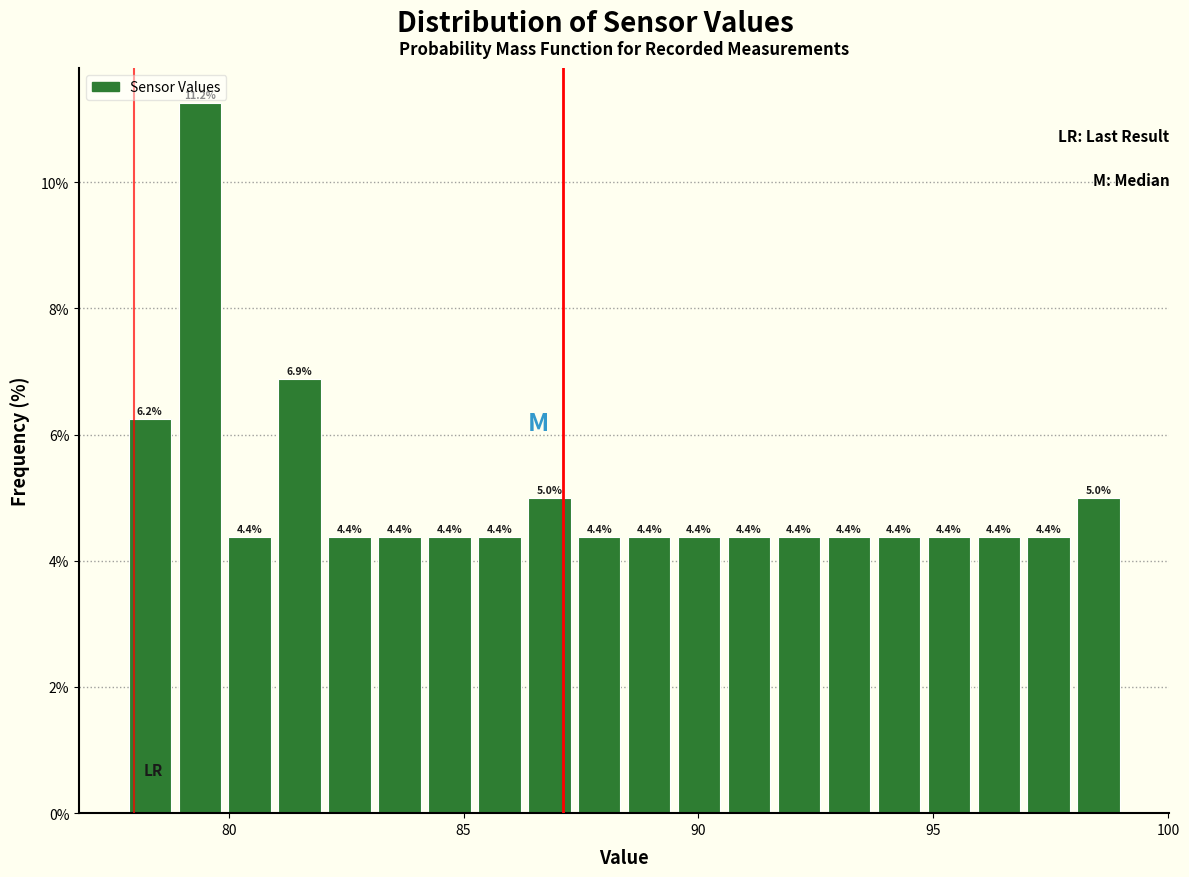

Read against the x-axis, roughly where is the centre of the tallest bar?

79.5